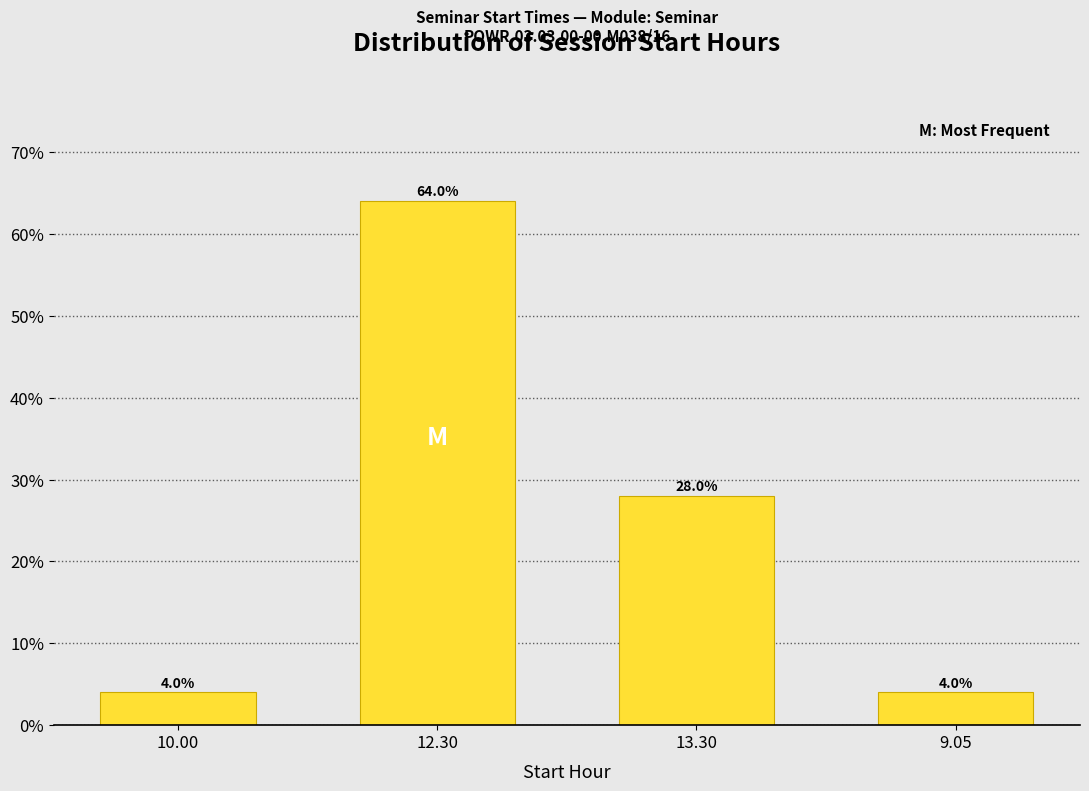

Reading left to right, list all the values displayed in this chart.

4.0	64.0	28.0	4.0